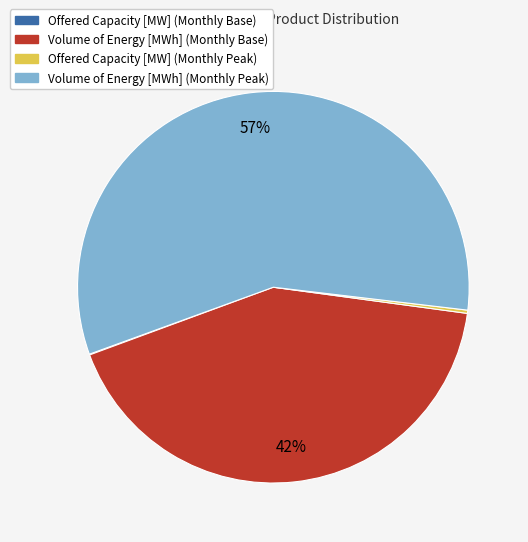

Is Volume of Energy [MWh] (Monthly Base) the majority of the pie?

No